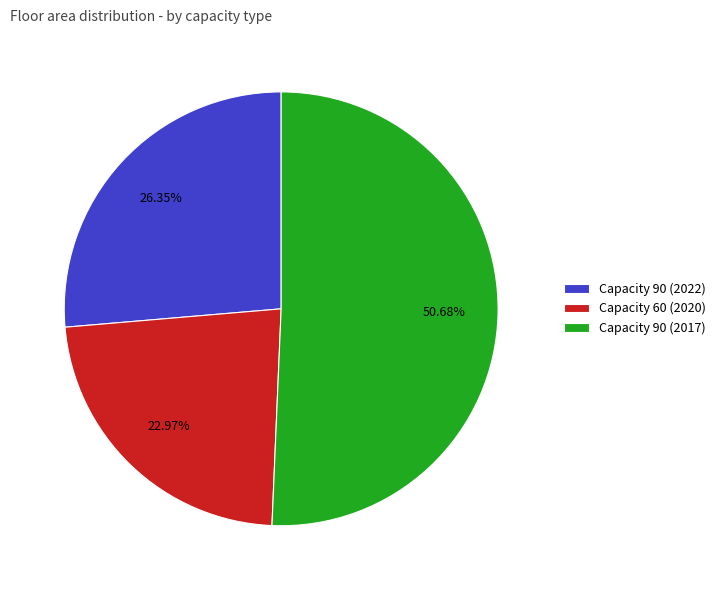

Between Capacity 90 (2022) and Capacity 90 (2017), which is larger?

Capacity 90 (2017)